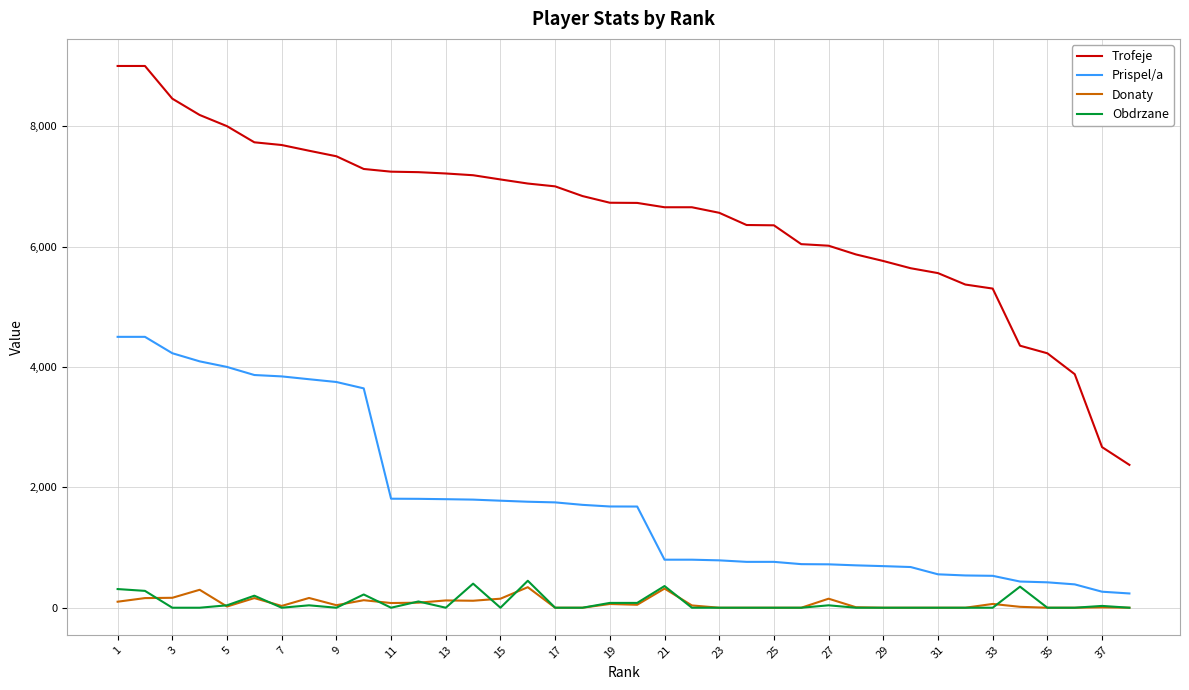

Does the chart have visible grid lines?

Yes